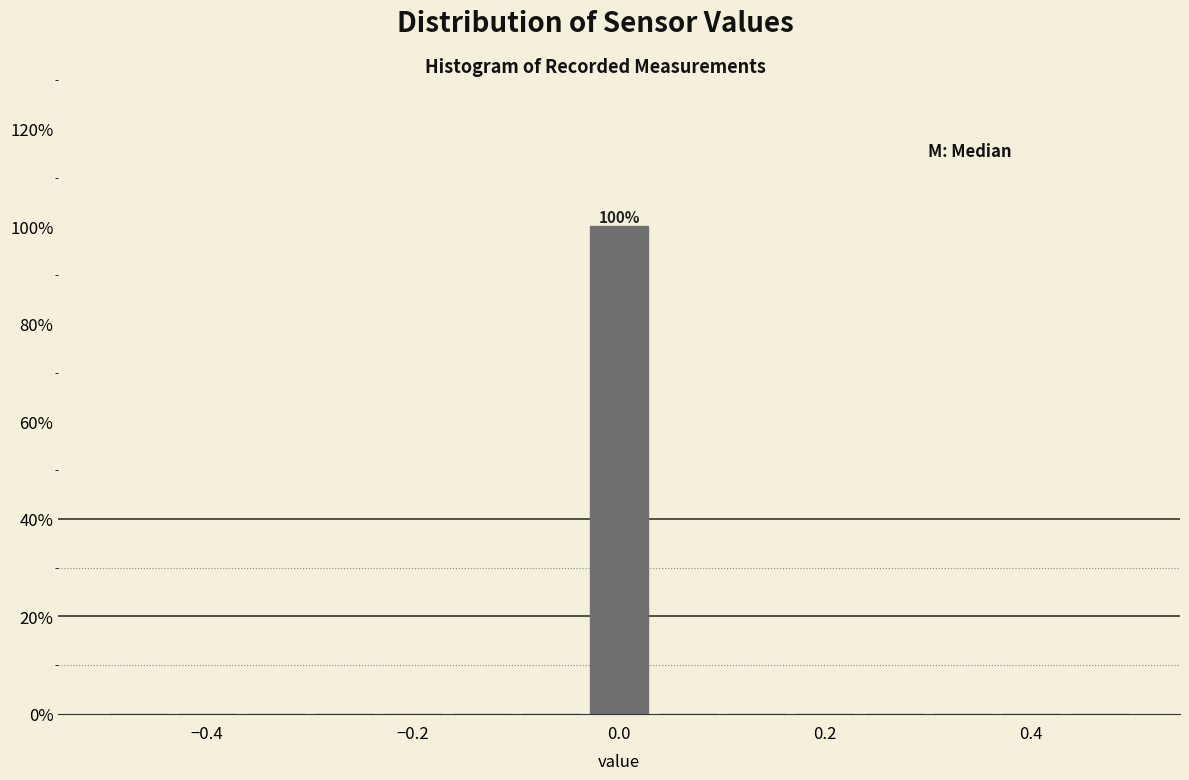

Read against the x-axis, roughly where is the centre of the tallest bar?

0.00